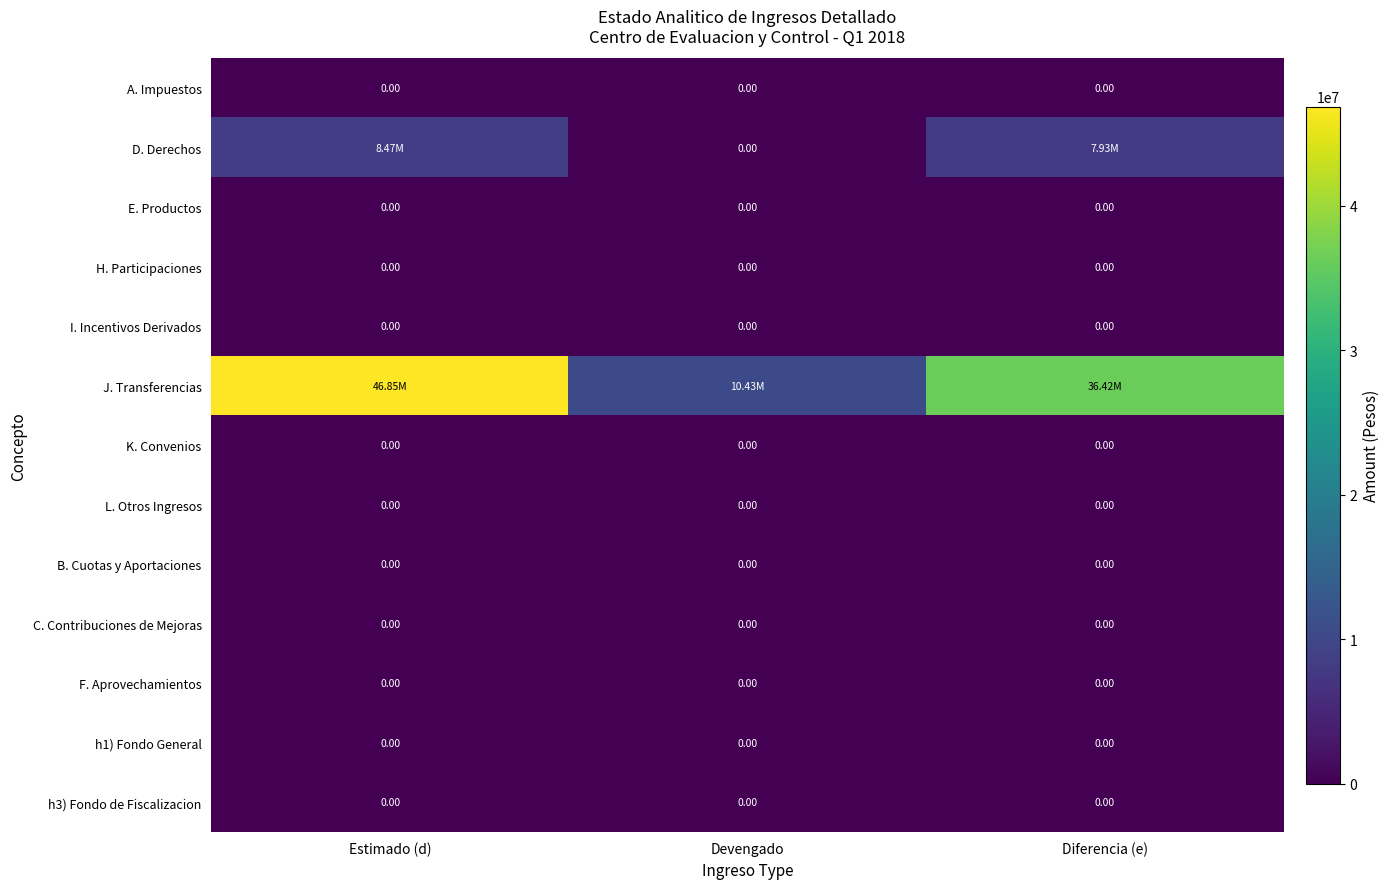

What is the sum of all J. Transferencias values?

93697440.0